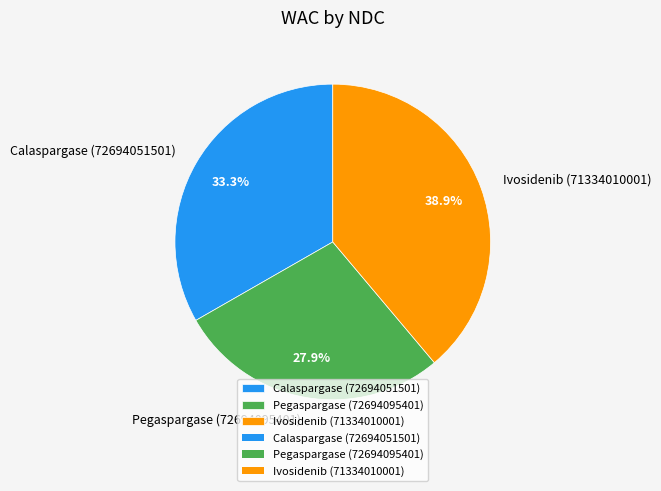

What is the ratio of the value at Ivosidenib (71334010001) to the value at Pegaspargase (72694095401)?

1.4